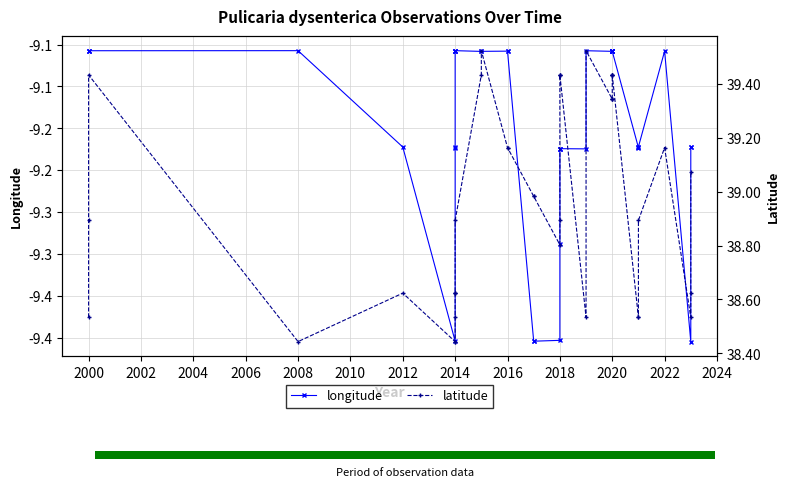

At how many categories does at least one series exceed 16?

39